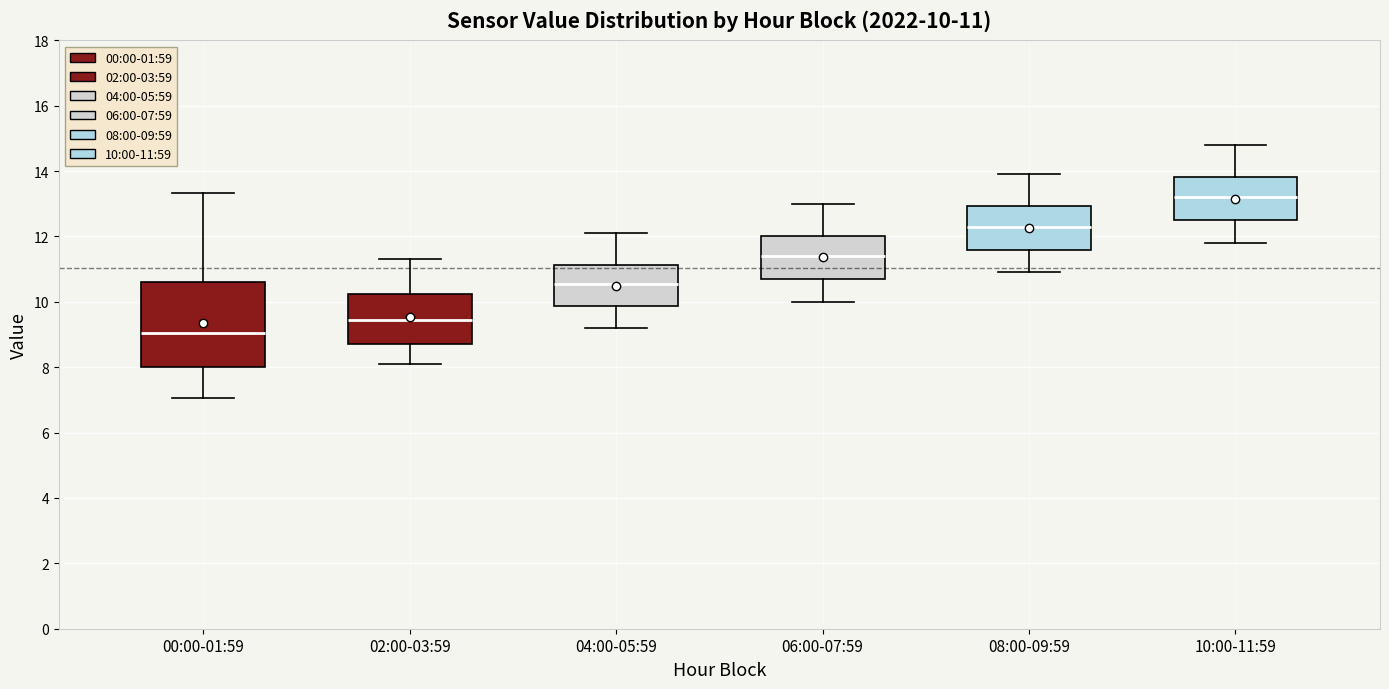

Which box's median line is the lowest?

00:00-01:59